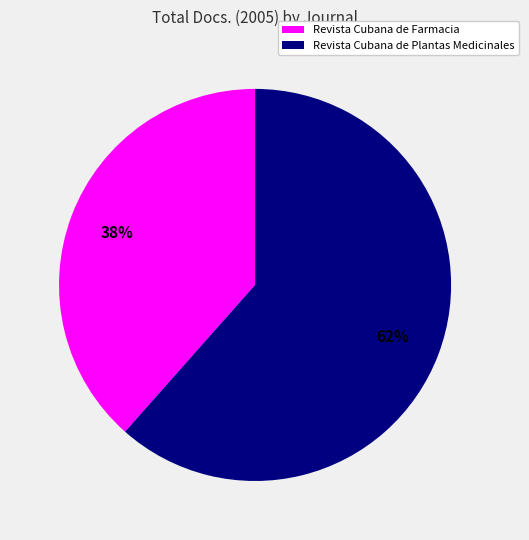

Is it true that Revista Cubana de Farmacia is 38% of the pie?

True